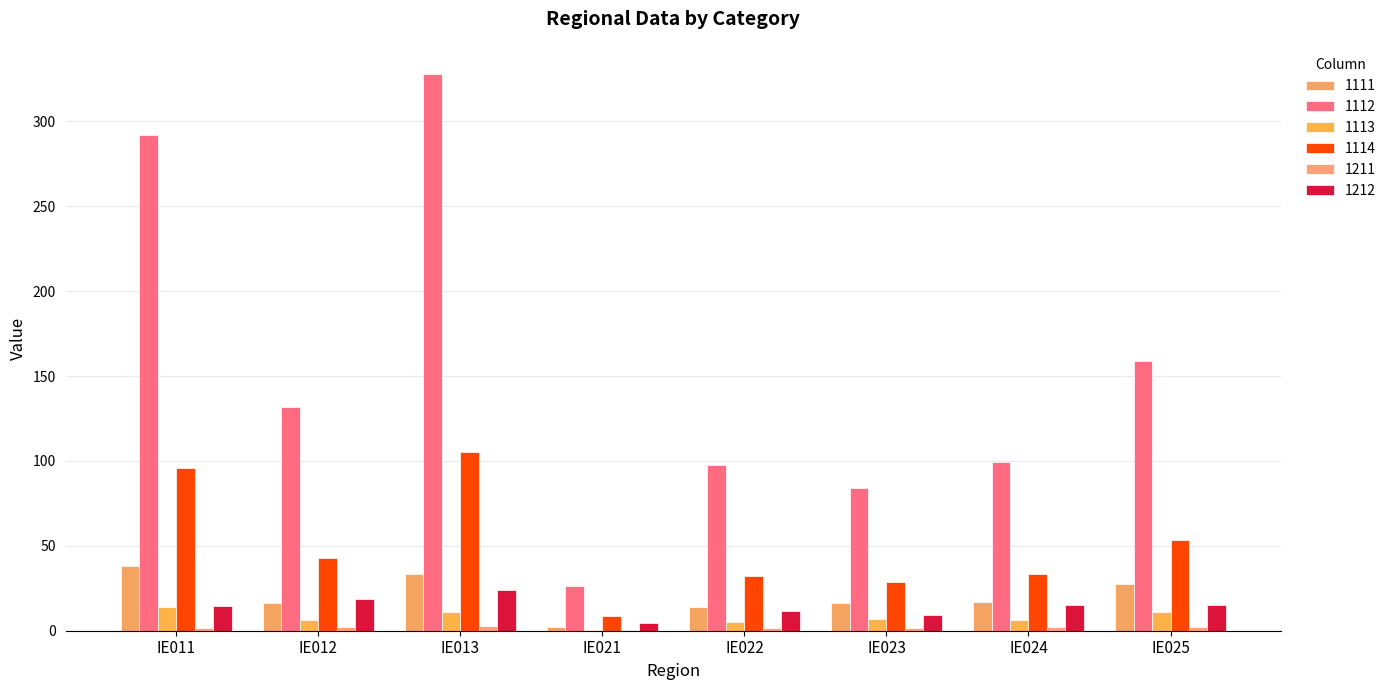

Count the number of data series in this chart.

6